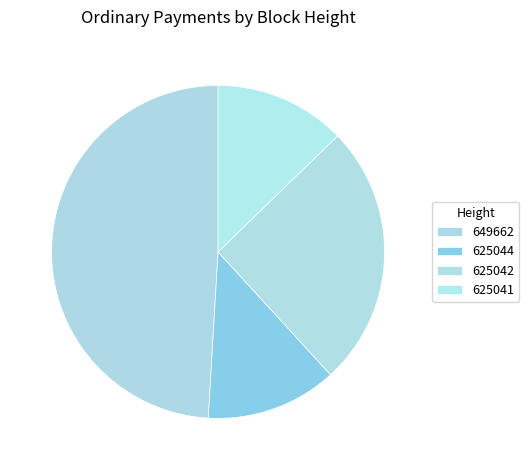

The 625044 slice represents 1% of the pie. True or false?

False